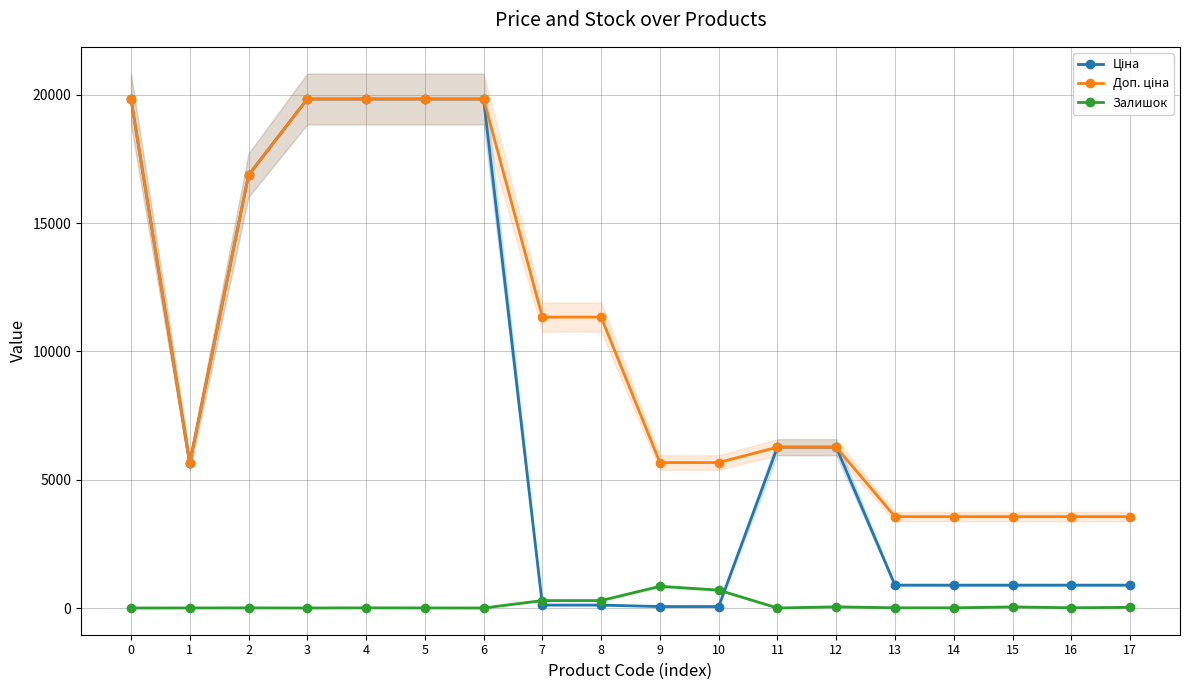

True or false: Доп. ціна and Залишок intersect in this chart.

False